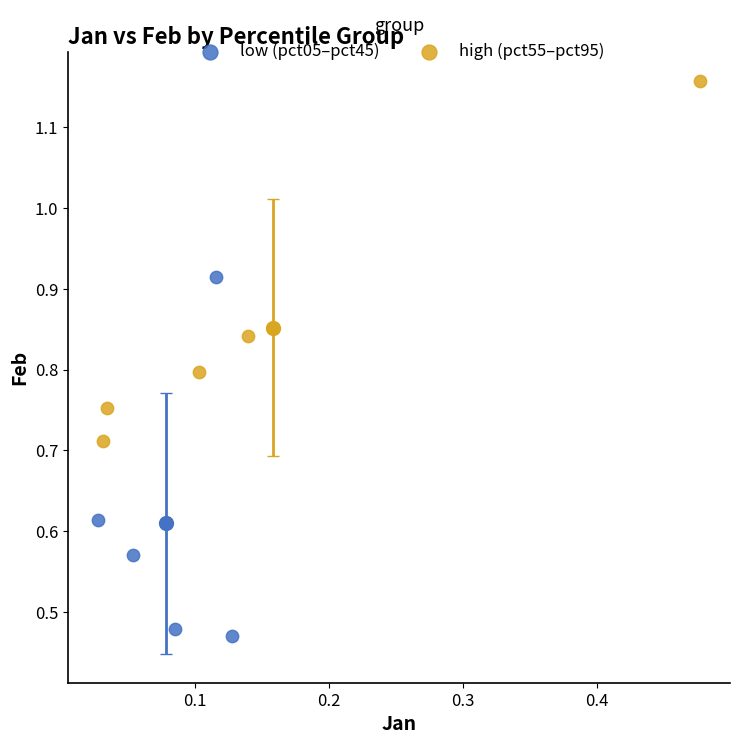

Which series reaches the maximum Y coordinate?

high (pct55–pct95)